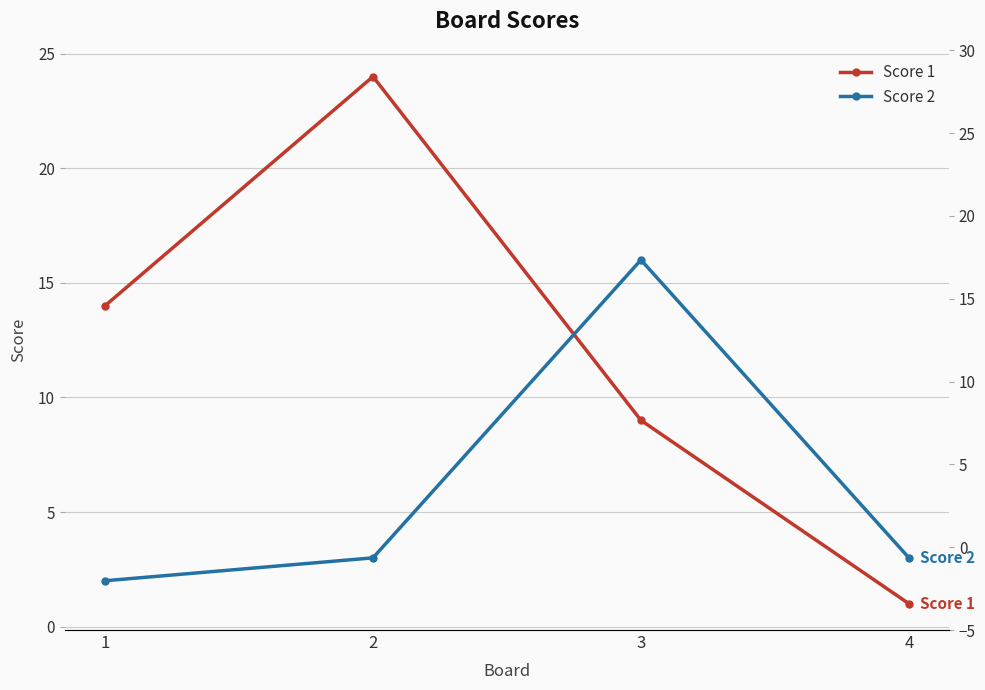

Between 2 and 3, which series saw the biggest shift?

Score 1